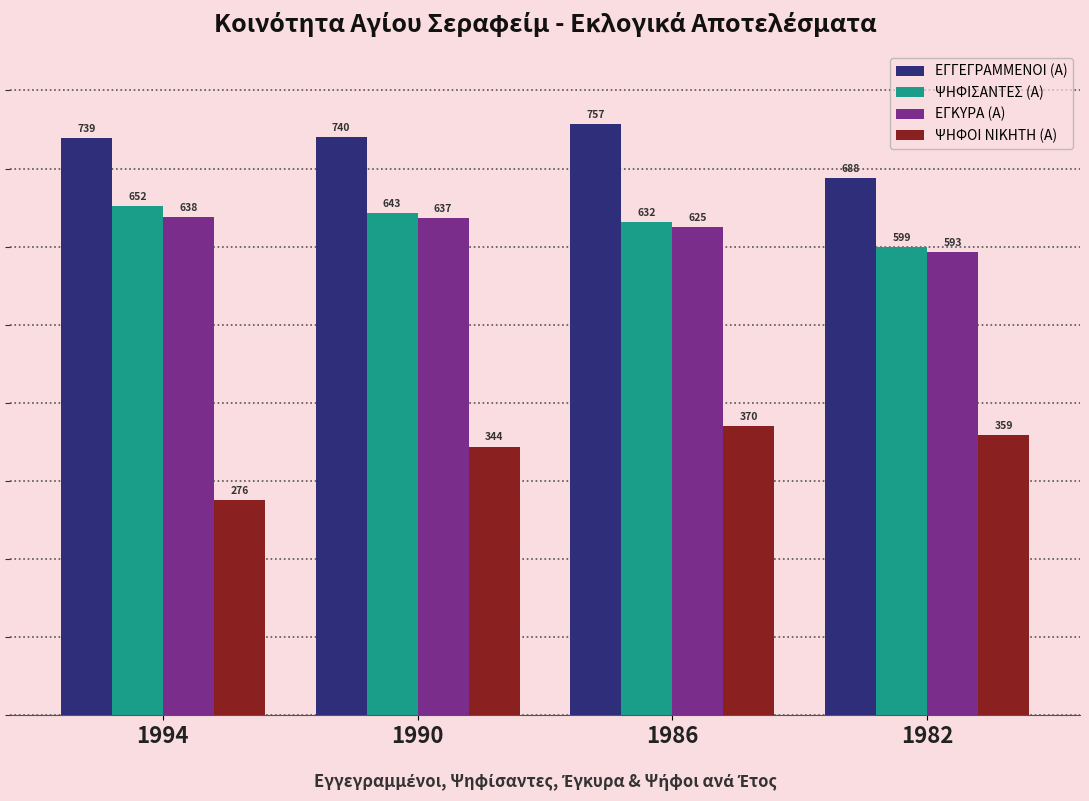

The value of ΨΗΦΙΣΑΝΤΕΣ (Α) at 1994 is 652. True or false?

True